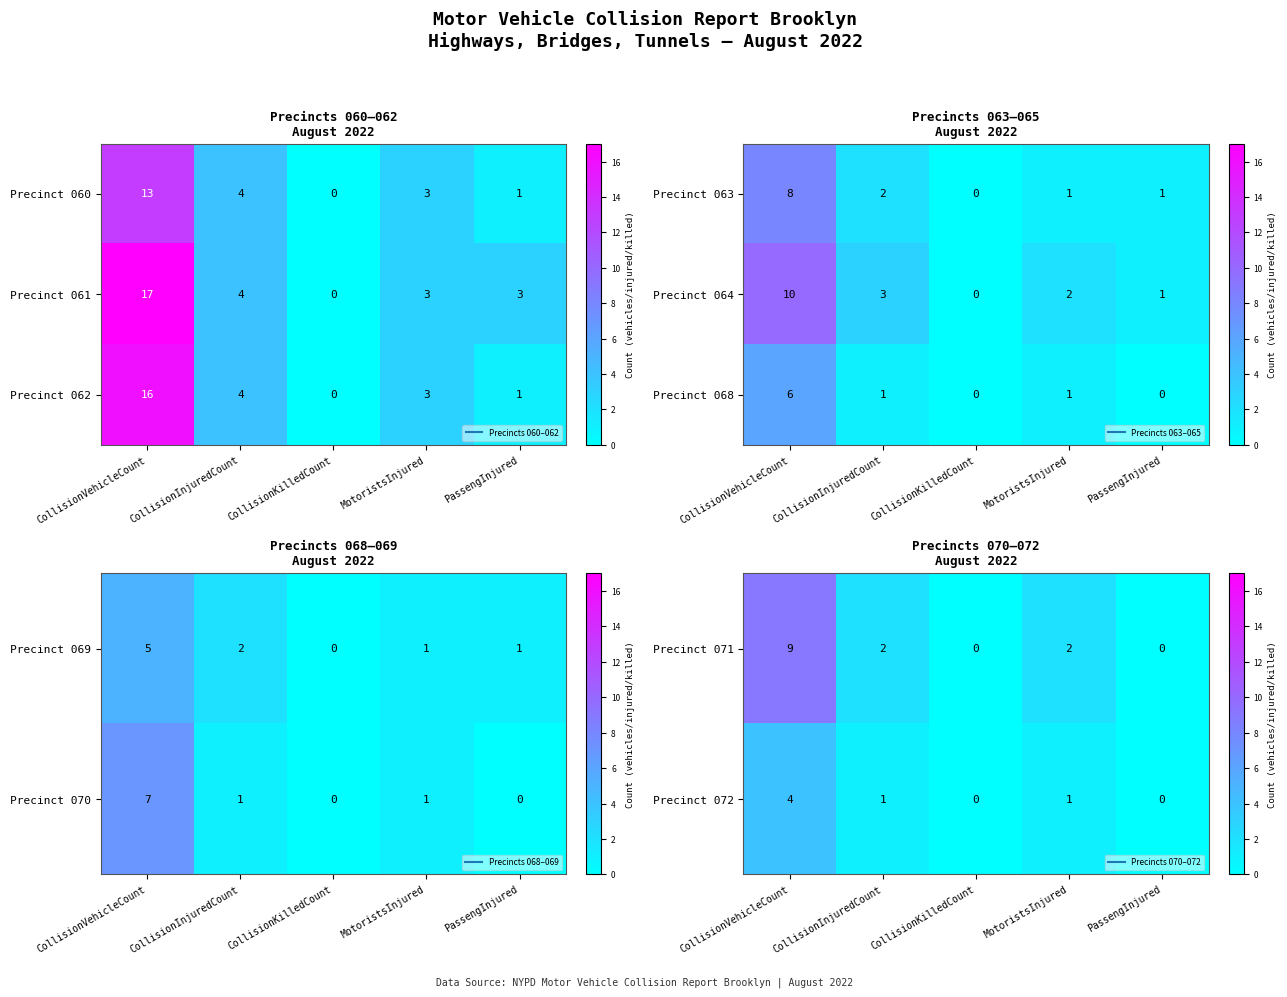

At which category is the sum across all series the highest?

CollisionVehicleCount